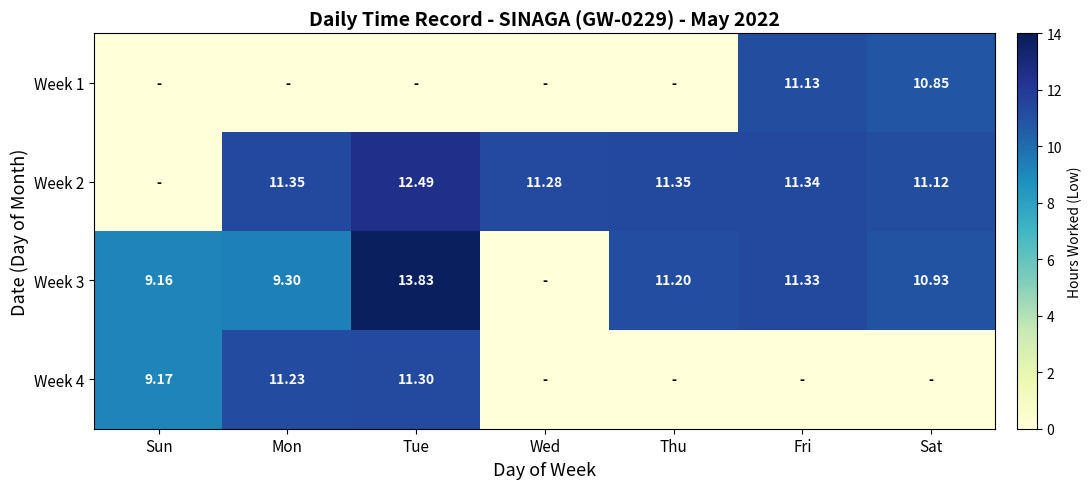

At which category is the sum across all series the highest?

Tue